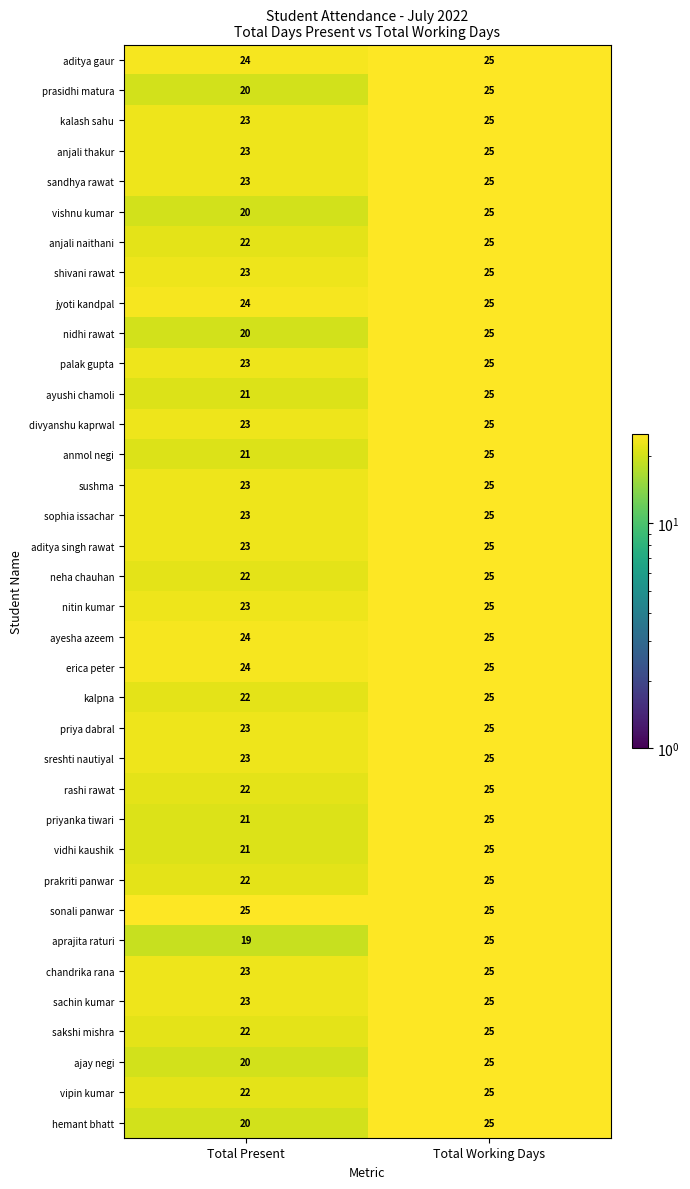

Which series has the largest range (max minus min)?

aprajita raturi